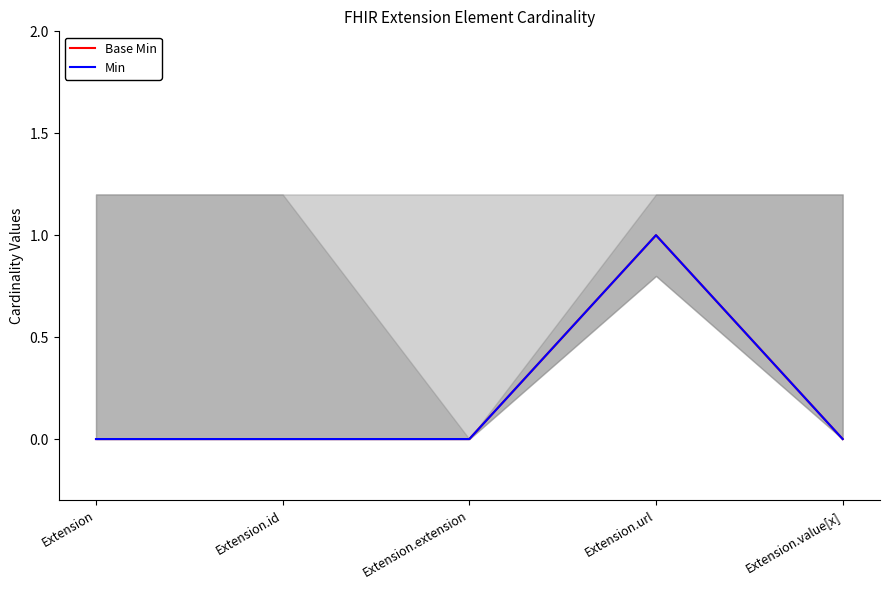

What is the difference between the maximum and second lowest values in the Base Min series?

1